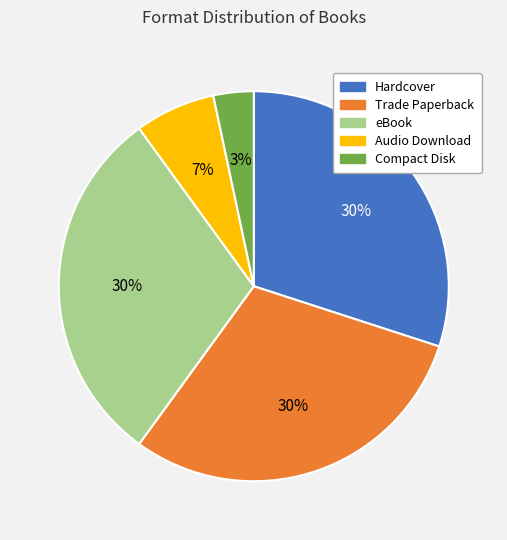

Is there a majority slice in this chart?

No